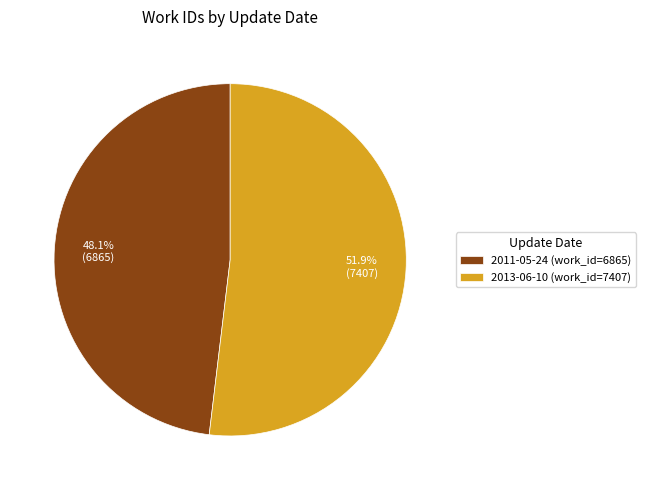

To the nearest percent, what portion does 2013-06-10 represent?

52%